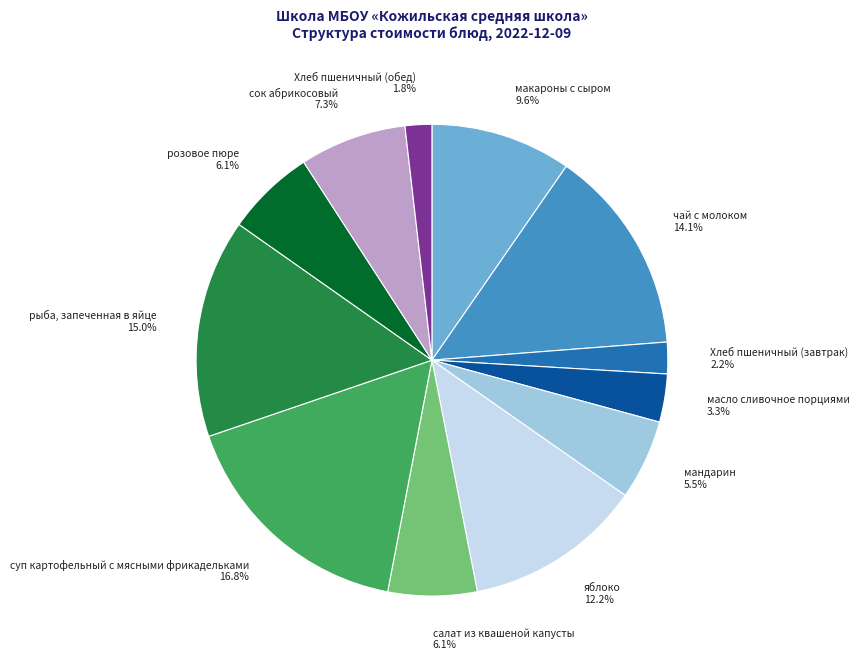

To the nearest percent, what is the difference between the яблоко and салат из квашеной капусты slice percentages?

6%